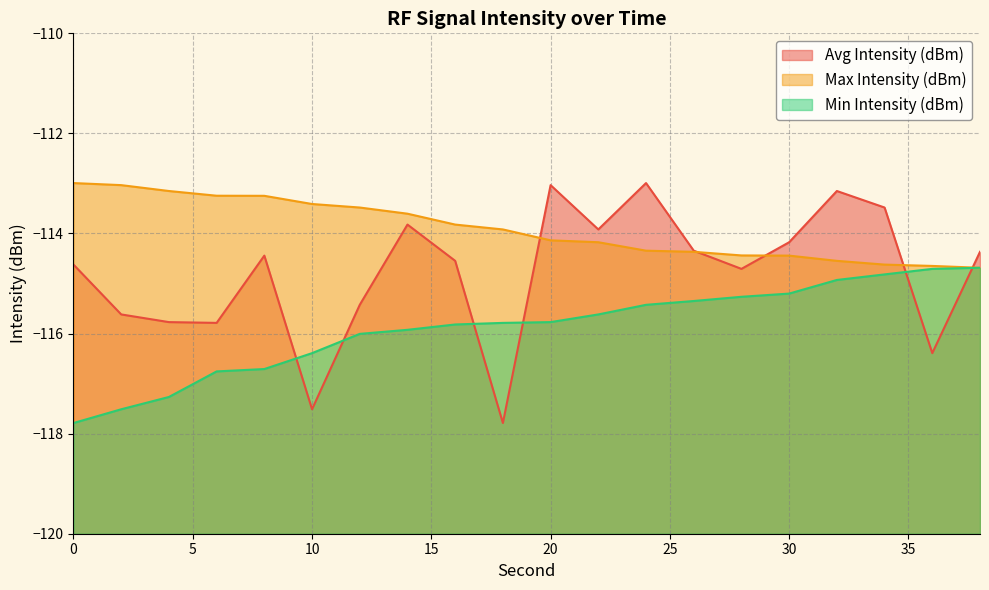

How many data points in Max Intensity (dBm) are less than -113?

19